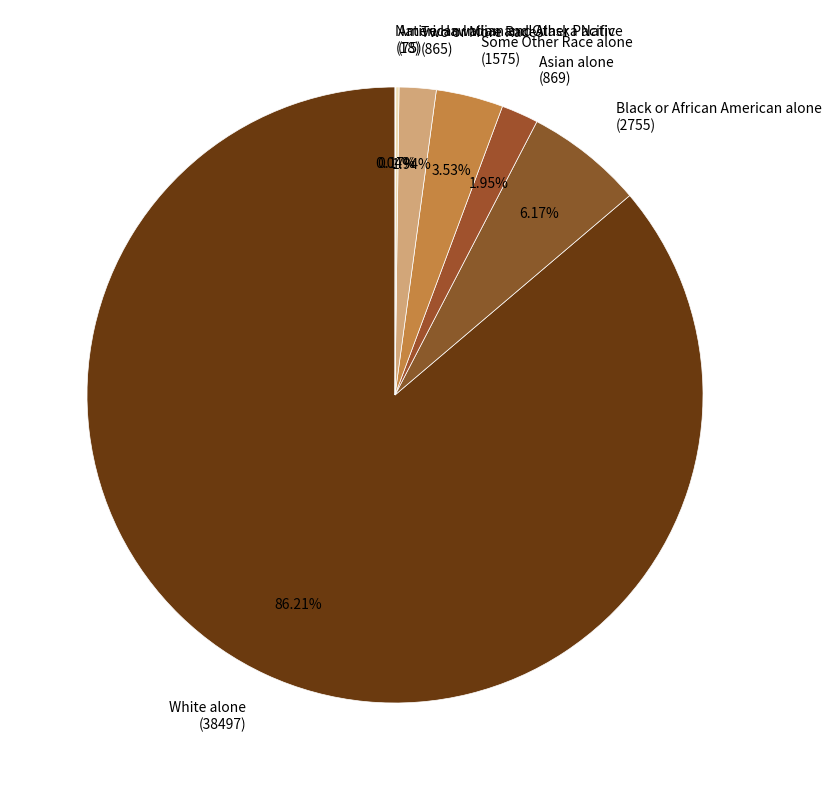

Does White alone (38497) account for over 50% of the chart?

Yes